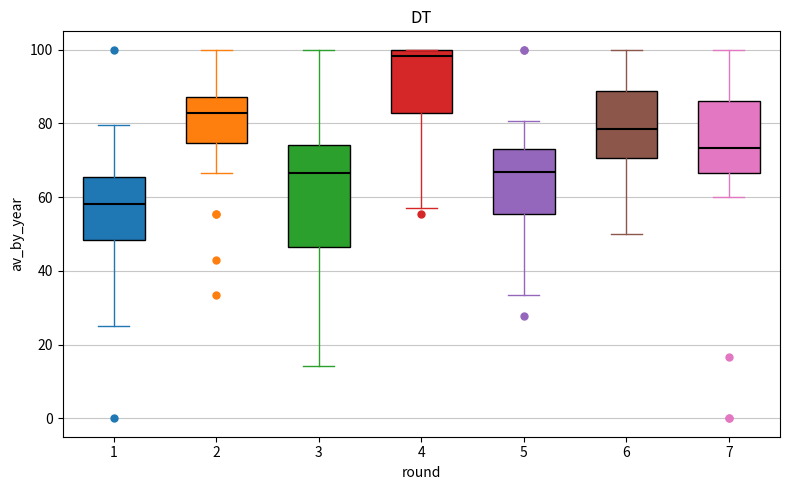

Reading left to right, read every box against the y-axis: the position of its median line, the range the box covers, and the ends of its whiskers. The values are not printed on the chart, so give them approximately, as read against the axis.

1: median 58, box 48 to 66, whiskers 26 to 80
2: median 82, box 74 to 88, whiskers 66 to 100
3: median 66, box 46 to 74, whiskers 14 to 100
4: median 98, box 82 to 100, whiskers 58 to 100
5: median 66, box 56 to 74, whiskers 34 to 80
6: median 78, box 70 to 88, whiskers 50 to 100
7: median 74, box 66 to 86, whiskers 60 to 100